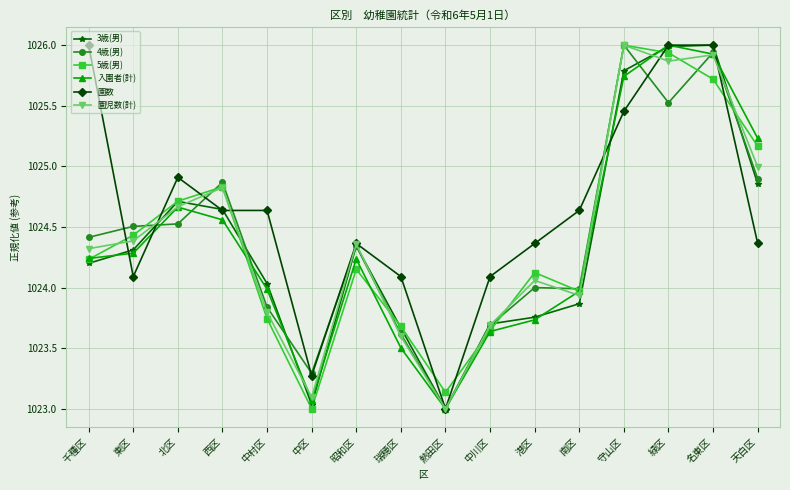

Is it true that 入園者(計) equals 1024.0 at 南区?

True